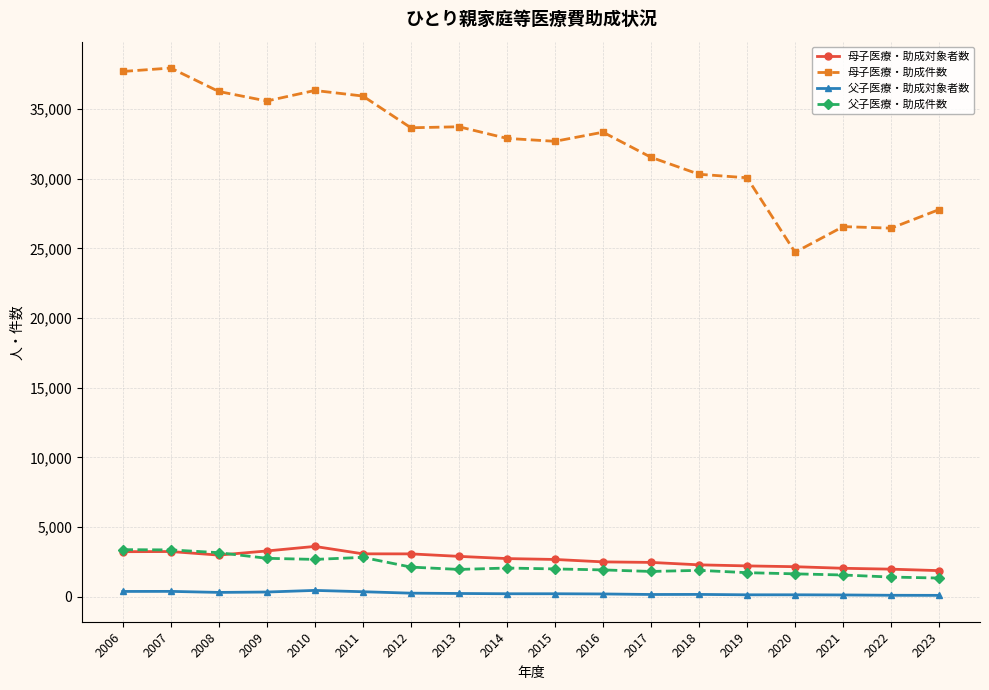

At which label does 父子医療・助成件数 first exceed 2001?

2006